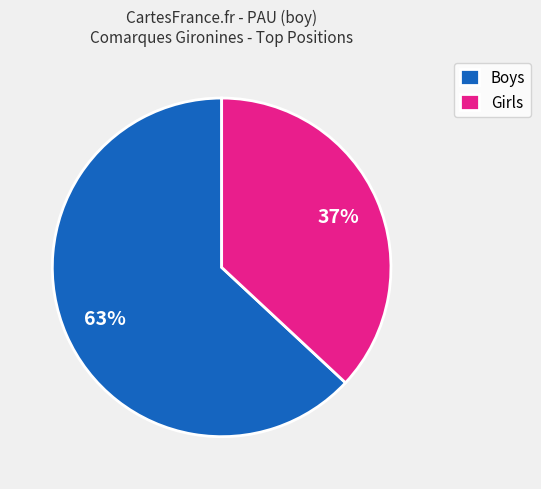

Which category has the biggest portion of the pie?

Boys